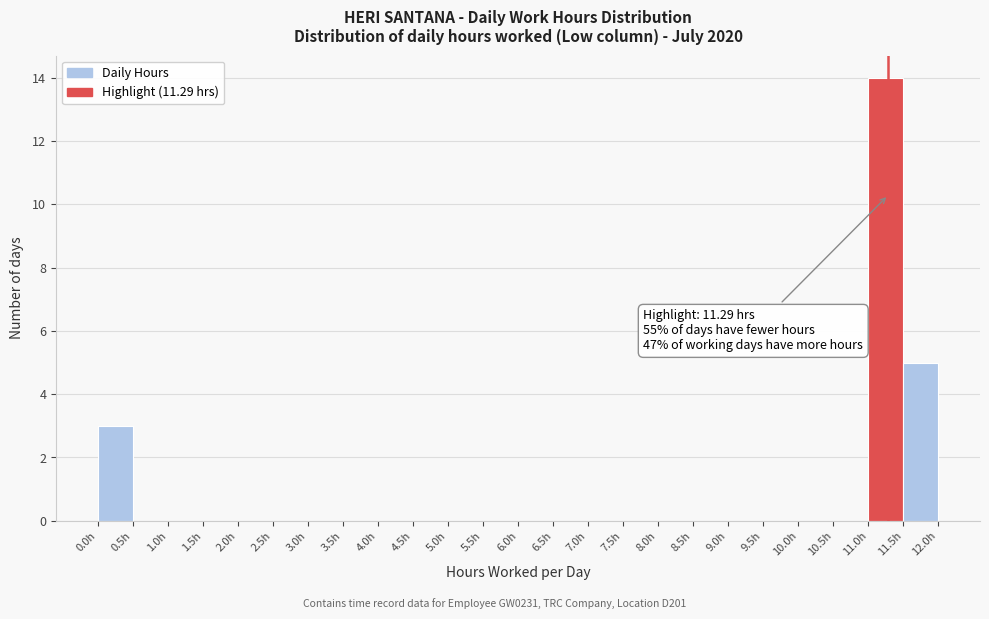

Over which range of the x-axis is the bar tallest?

11.0 to 11.5